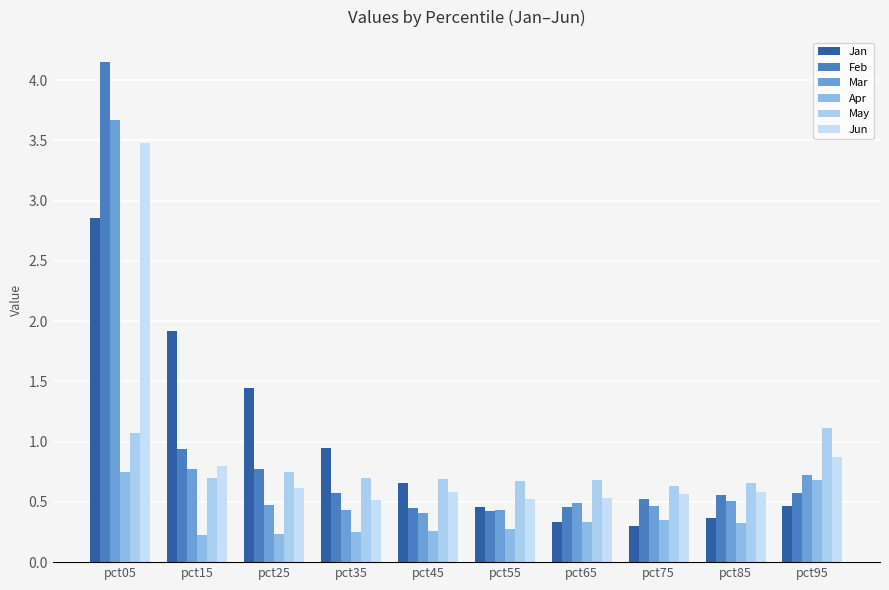

Rank the series by their maximum value, from lowest to highest.

Apr, May, Jan, Jun, Mar, Feb